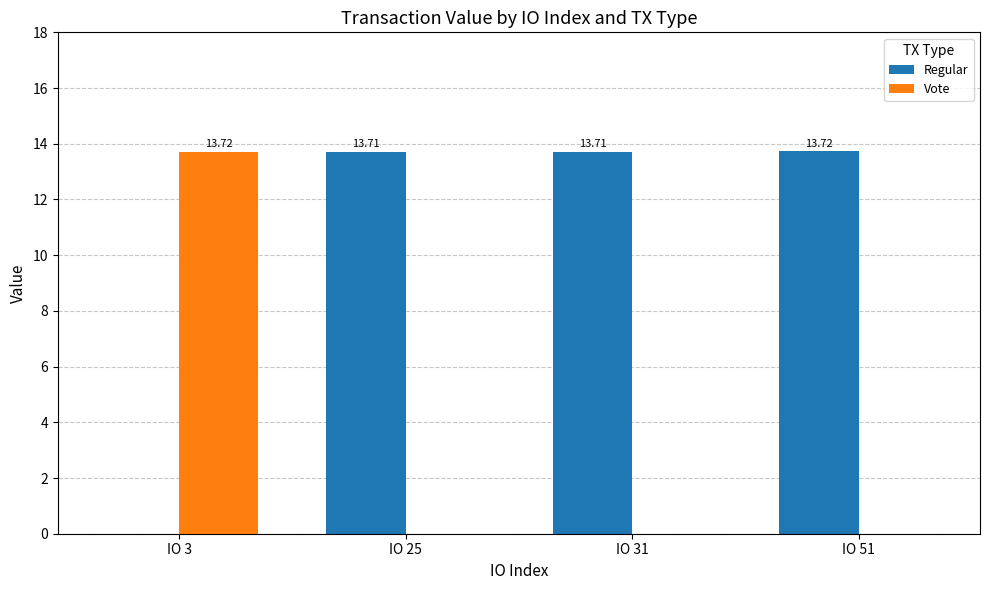

Between IO 3 and IO 31, which series saw the biggest shift?

Vote